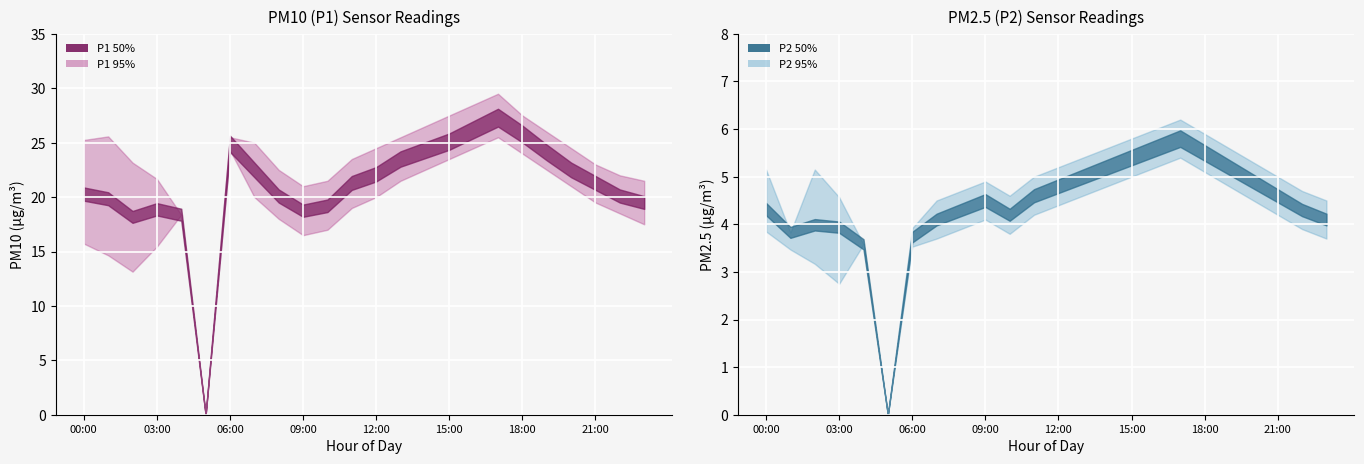

What is the difference between the second highest and second lowest values in the P2 series?

2.0